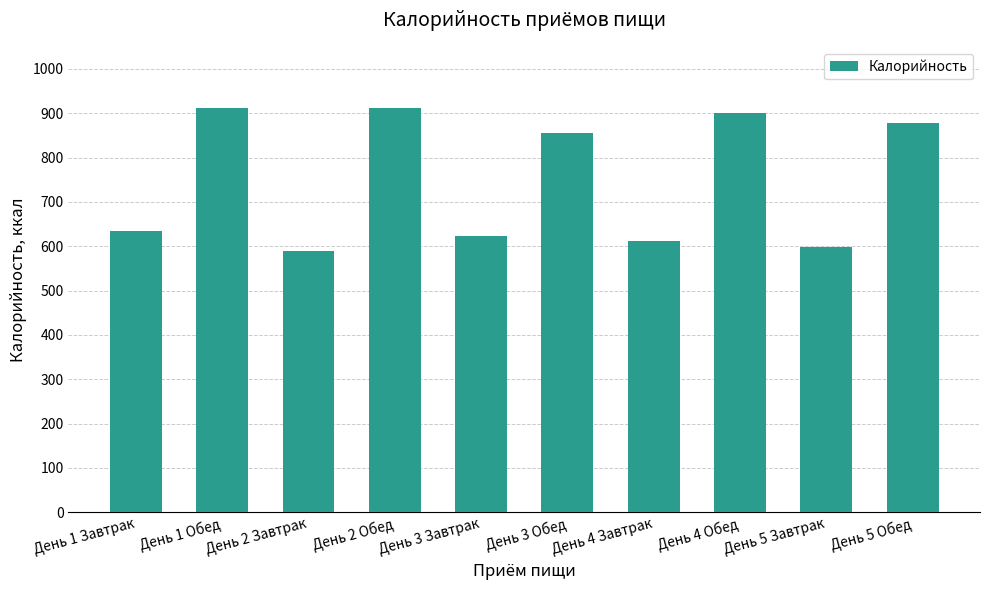

What is the difference between the second highest and minimum values?

322.6